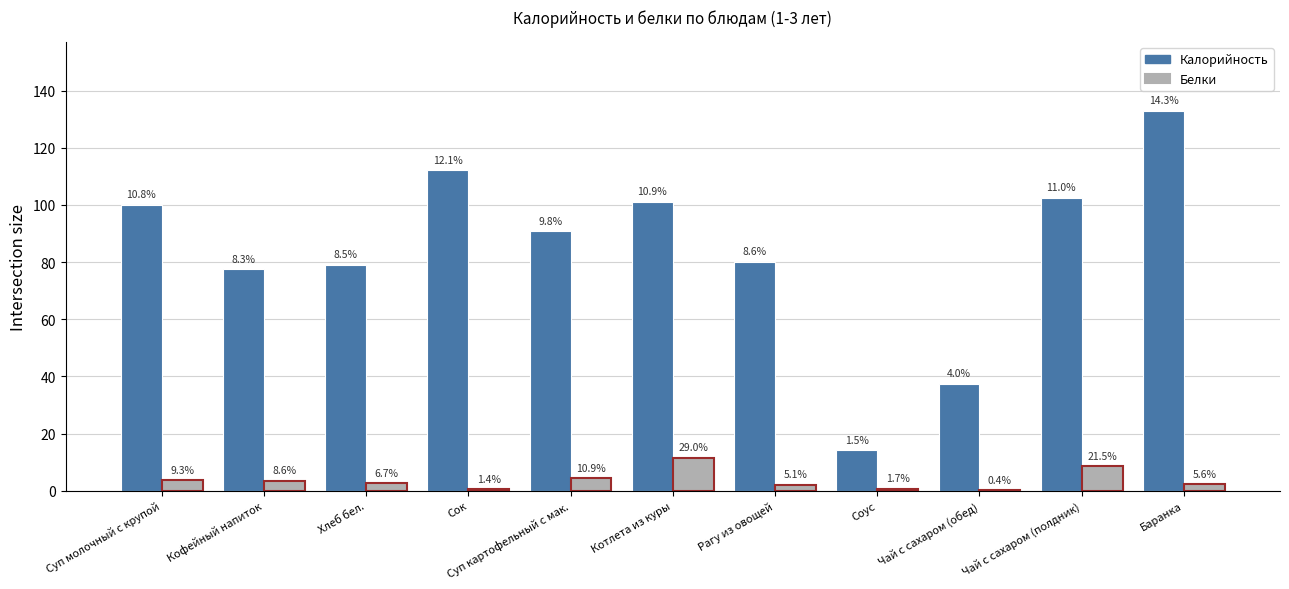

What is the difference between the second highest and second lowest values in the Калорийность series?

74.8